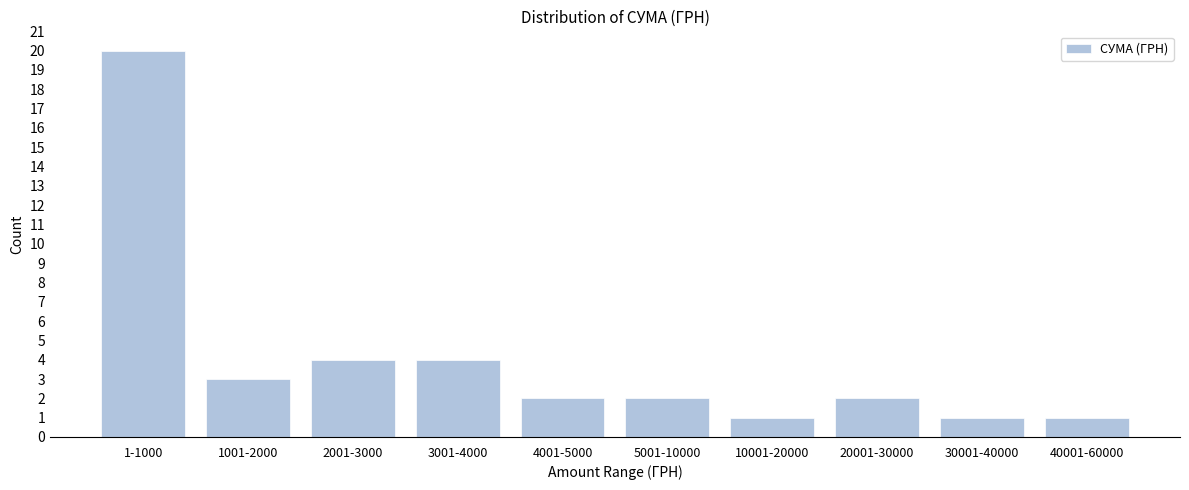

Reading right to left, transcribe all the data shown in this chart.

1	1	2	1	2	2	4	4	3	20